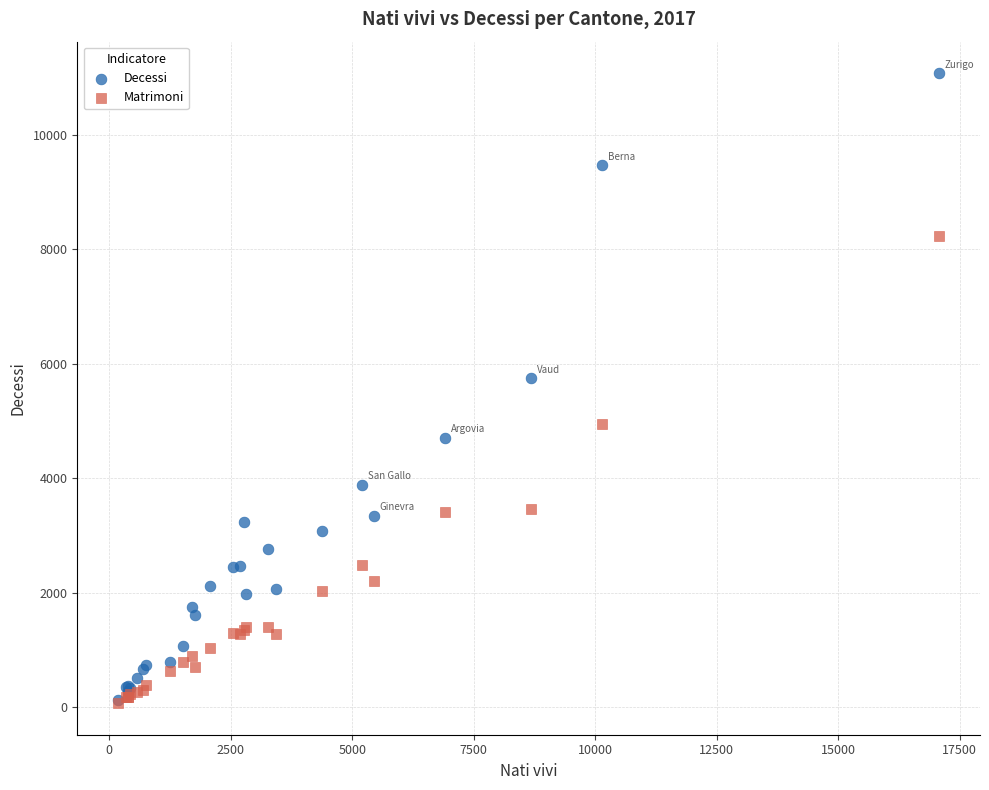

In the Decessi series, what Y value is closest to 5598?

5749